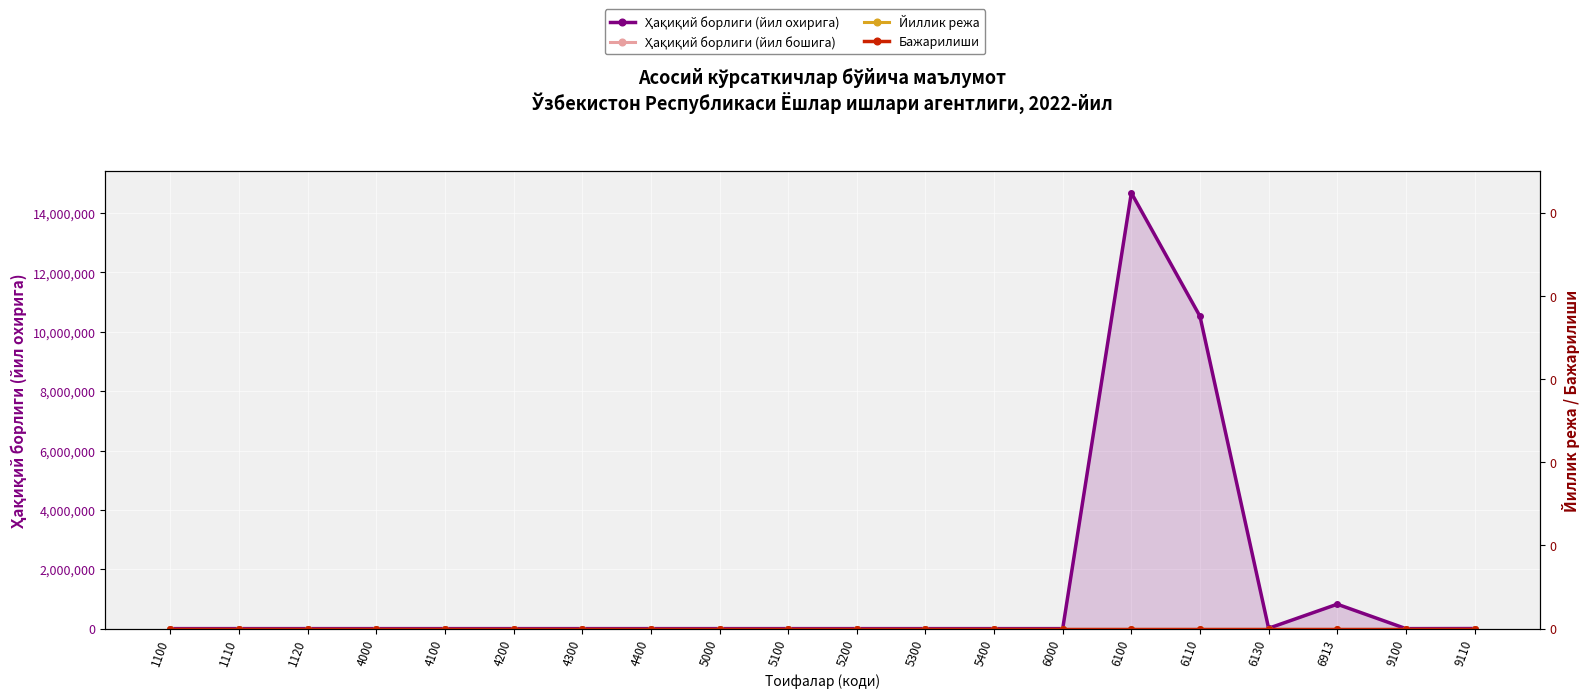

How many values in the Ҳақиқий борлиги (йил охирига) series exceed 29?

9